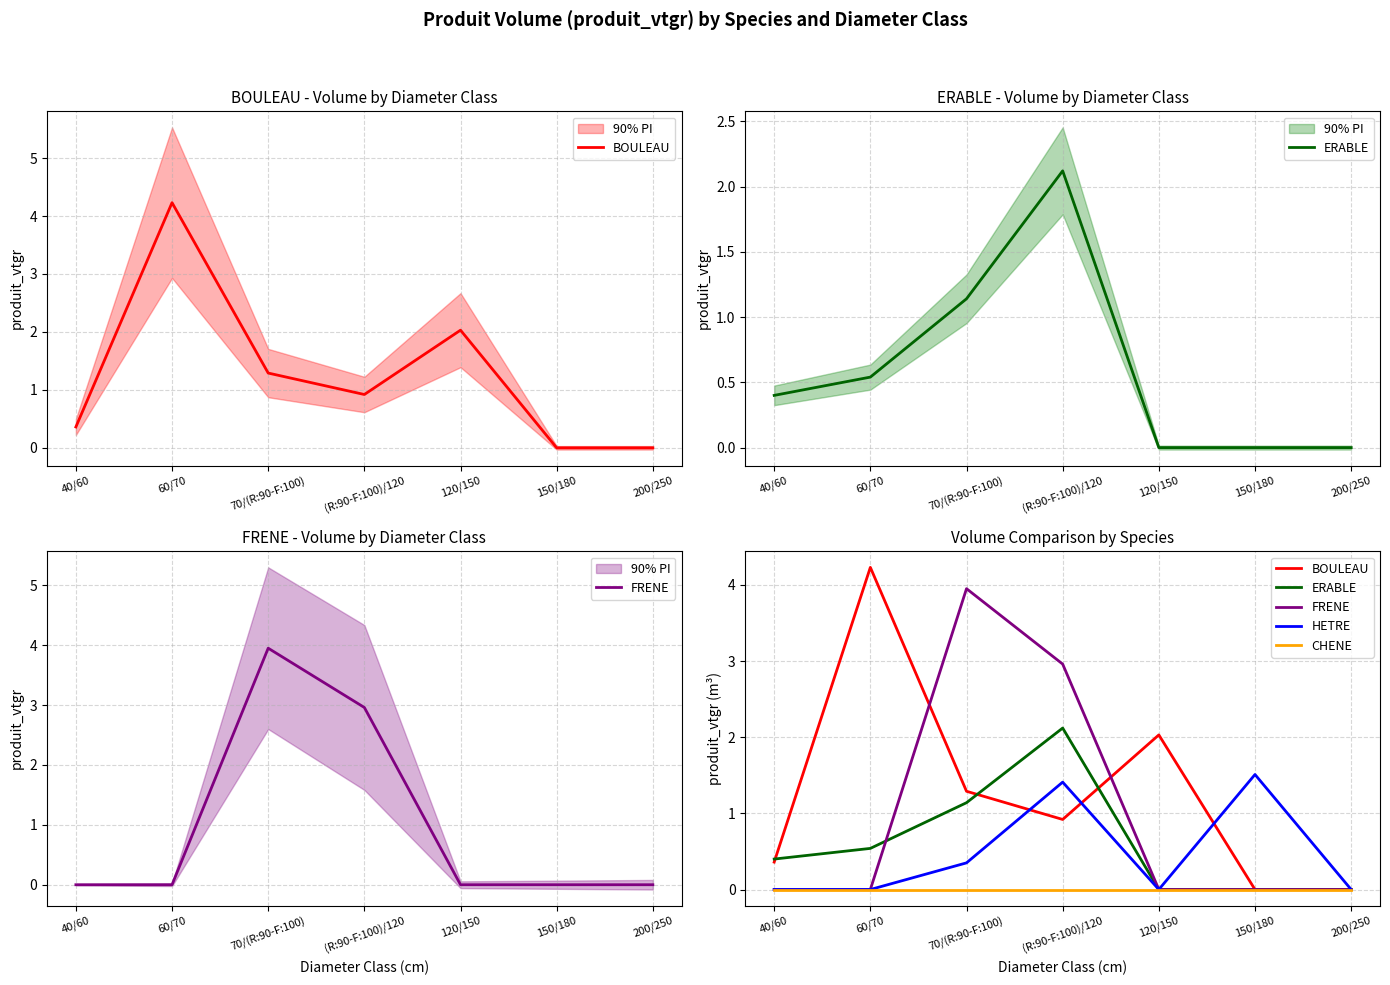

At which category is the sum across all series the highest?

(R:90-F:100)/120